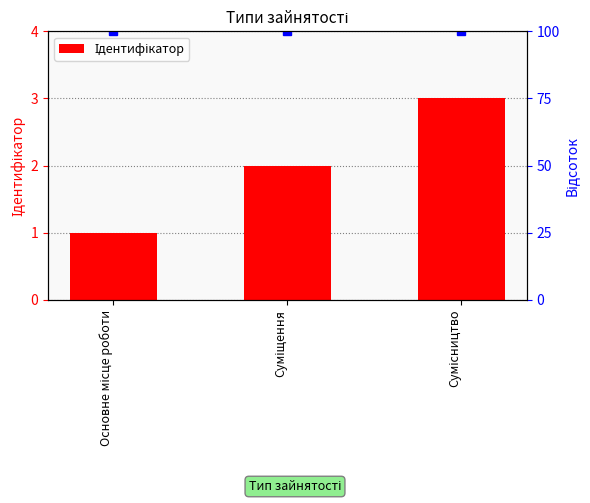

Read the value at Суміщення.

2